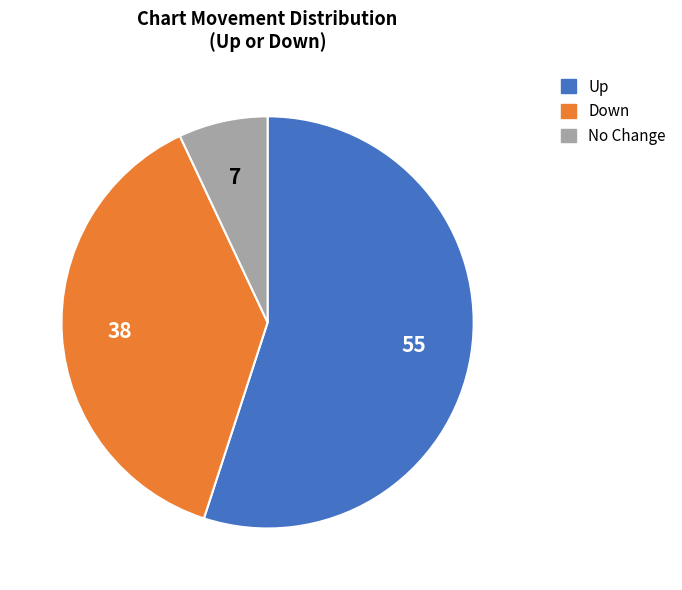

Do Up and Down together represent more than half of the pie?

Yes